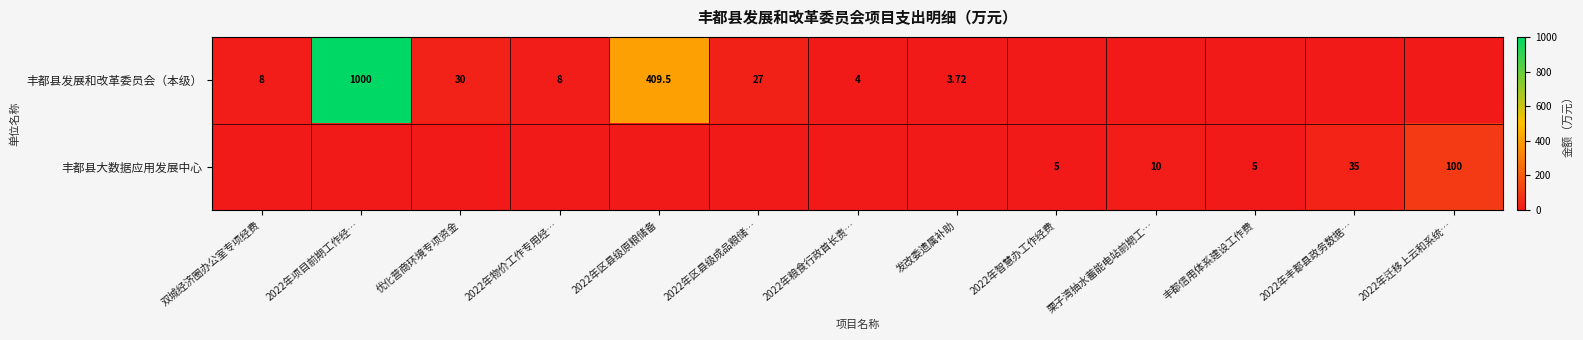

Is the value of 丰都县大数据应用发展中心 at 2022年迁移上云和系统… greater than the value of 丰都县发展和改革委员会（本级） at 2022年区县级原粮储备?

No